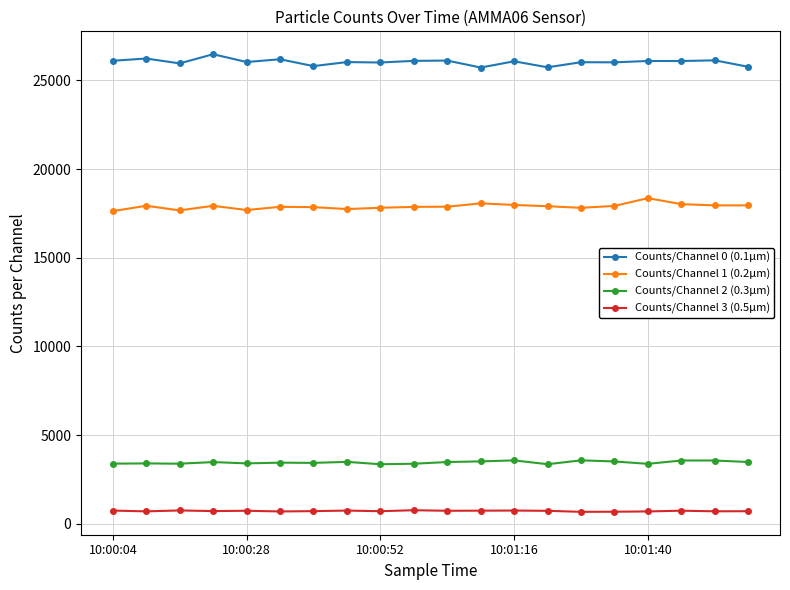

Is this an area chart (filled region under the line)?

No